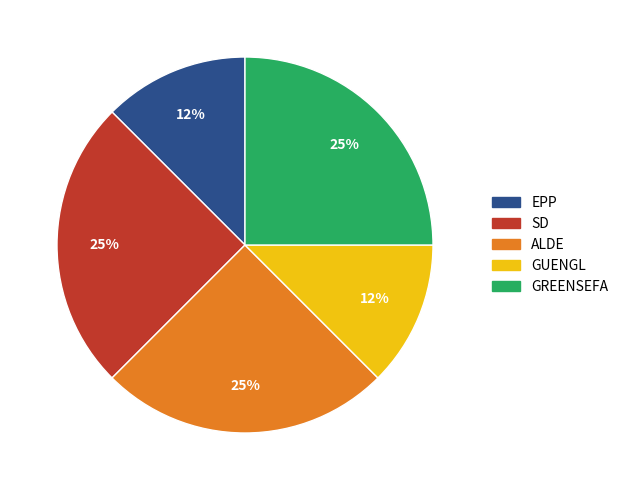

How many segments does this pie chart have?

5